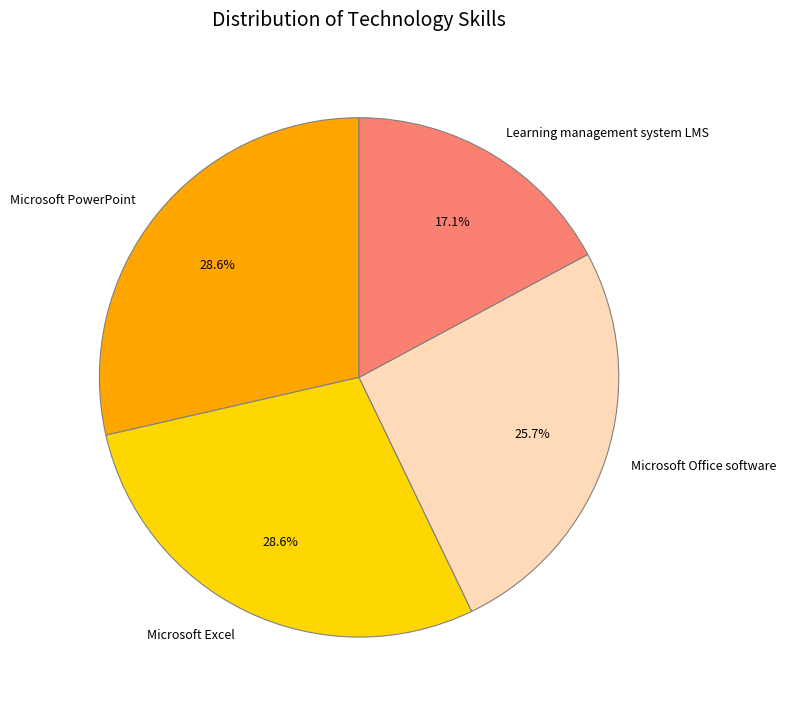

Which has a higher value, Learning management system LMS or Microsoft Excel?

Microsoft Excel